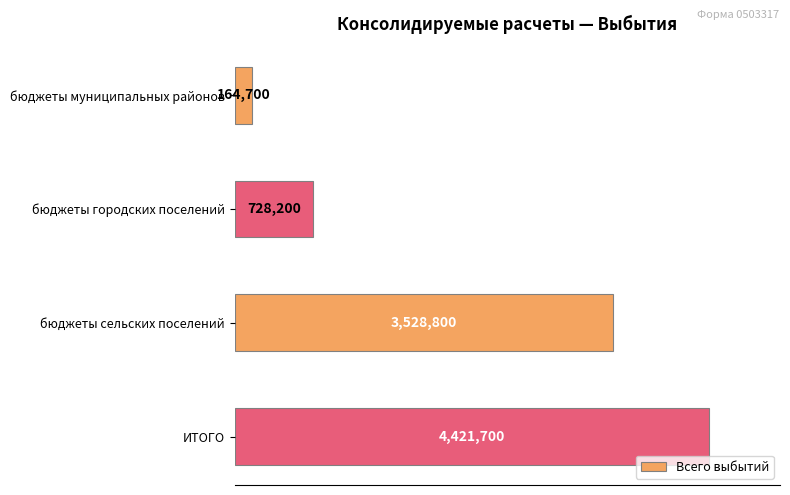

What is the difference between the maximum and minimum values?

4257000